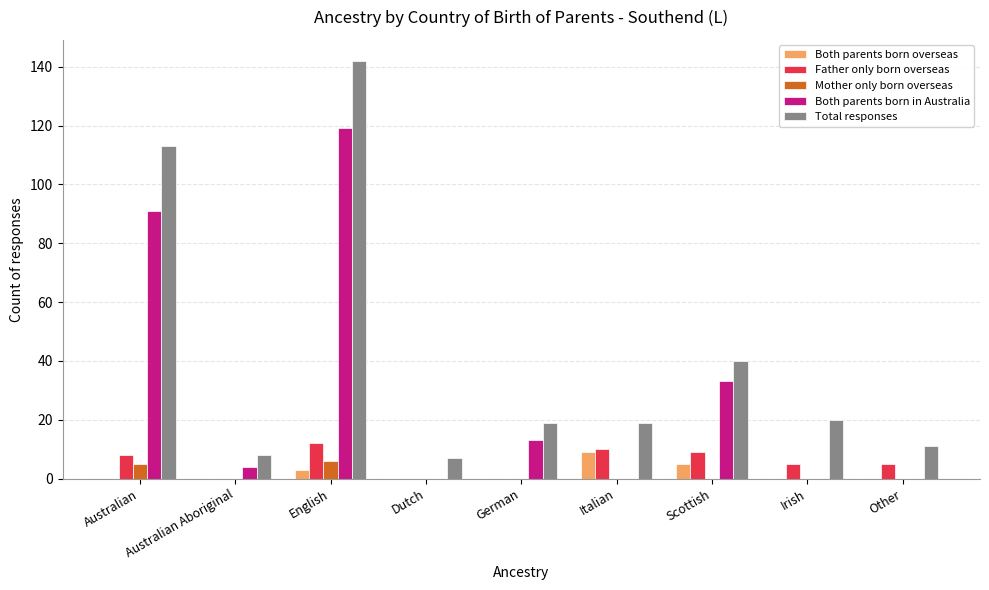

How many data points does each series have?

9